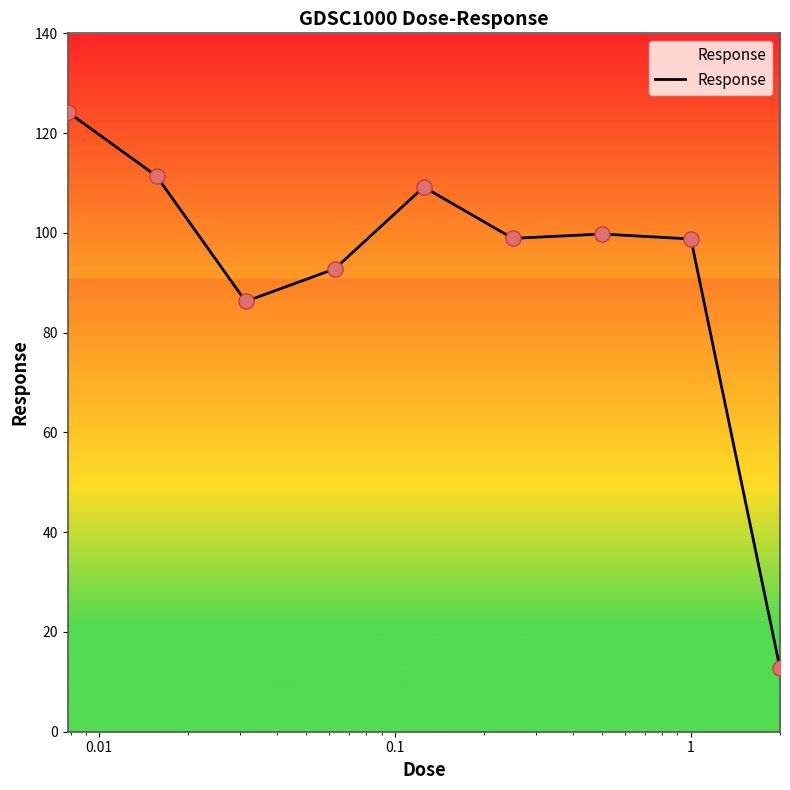

What is the greatest value displayed?

124.3